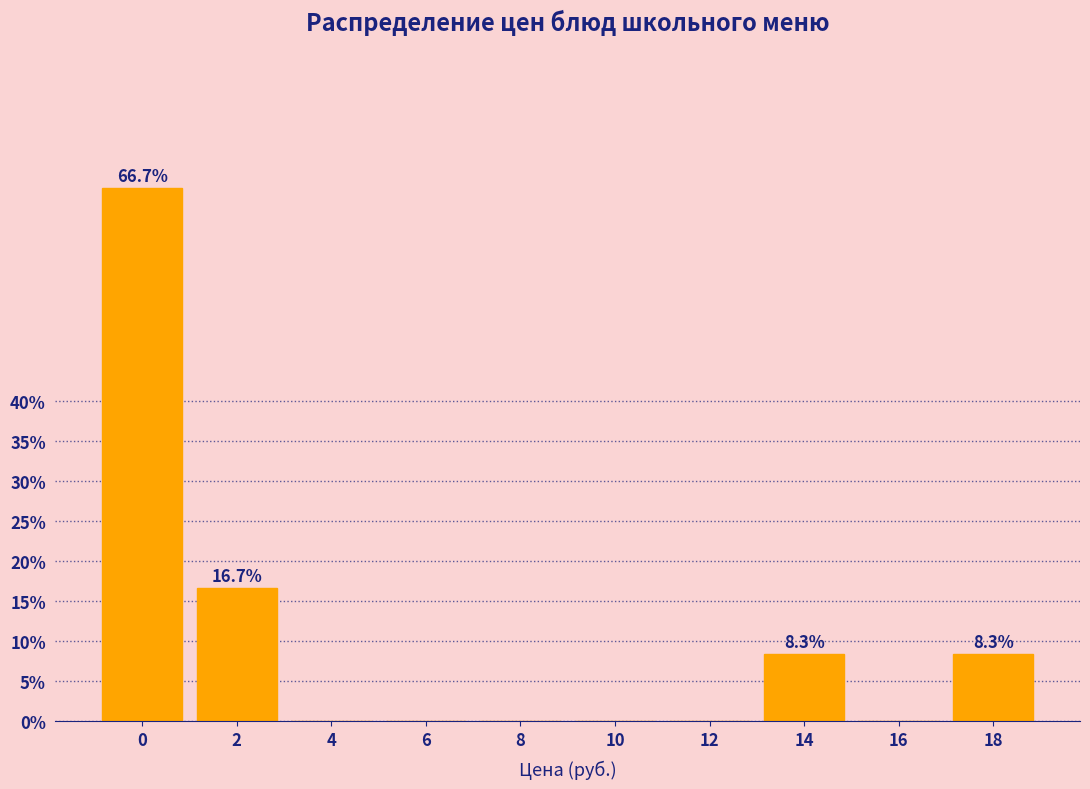

Reading right to left, transcribe all the data shown in this chart.

18=8.3	16=0.0	14=8.3	12=0.0	10=0.0	8=0.0	6=0.0	4=0.0	2=16.7	0=66.7